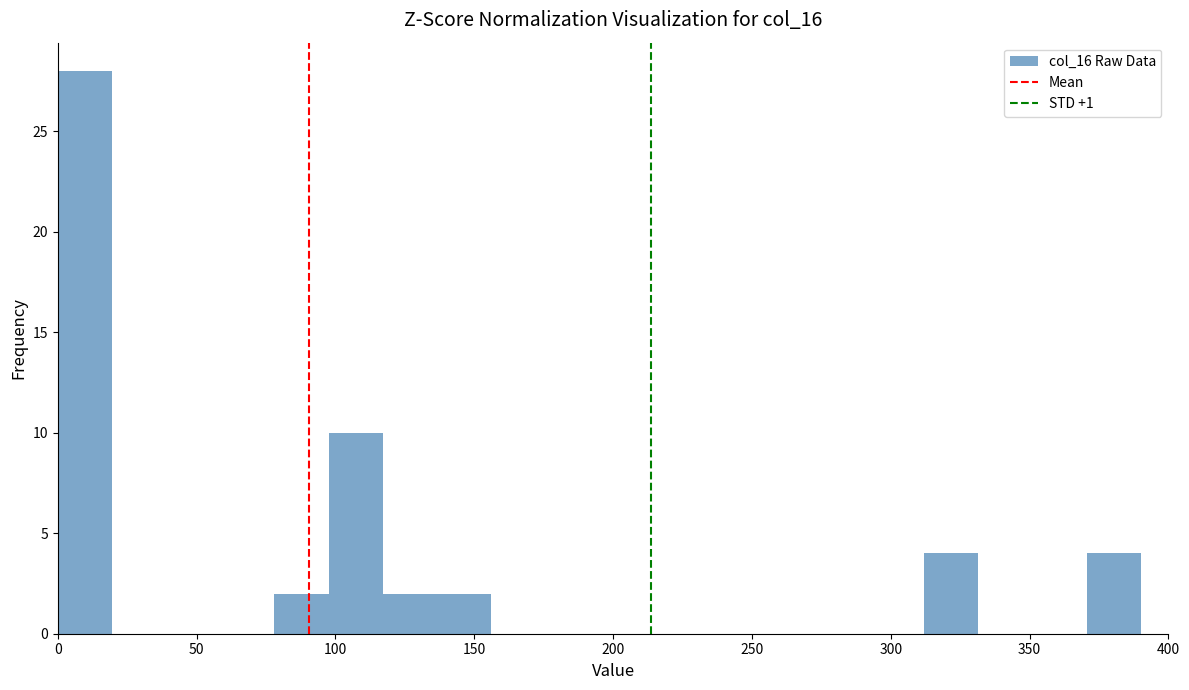

Read against the x-axis, roughly where is the centre of the tallest bar?

10